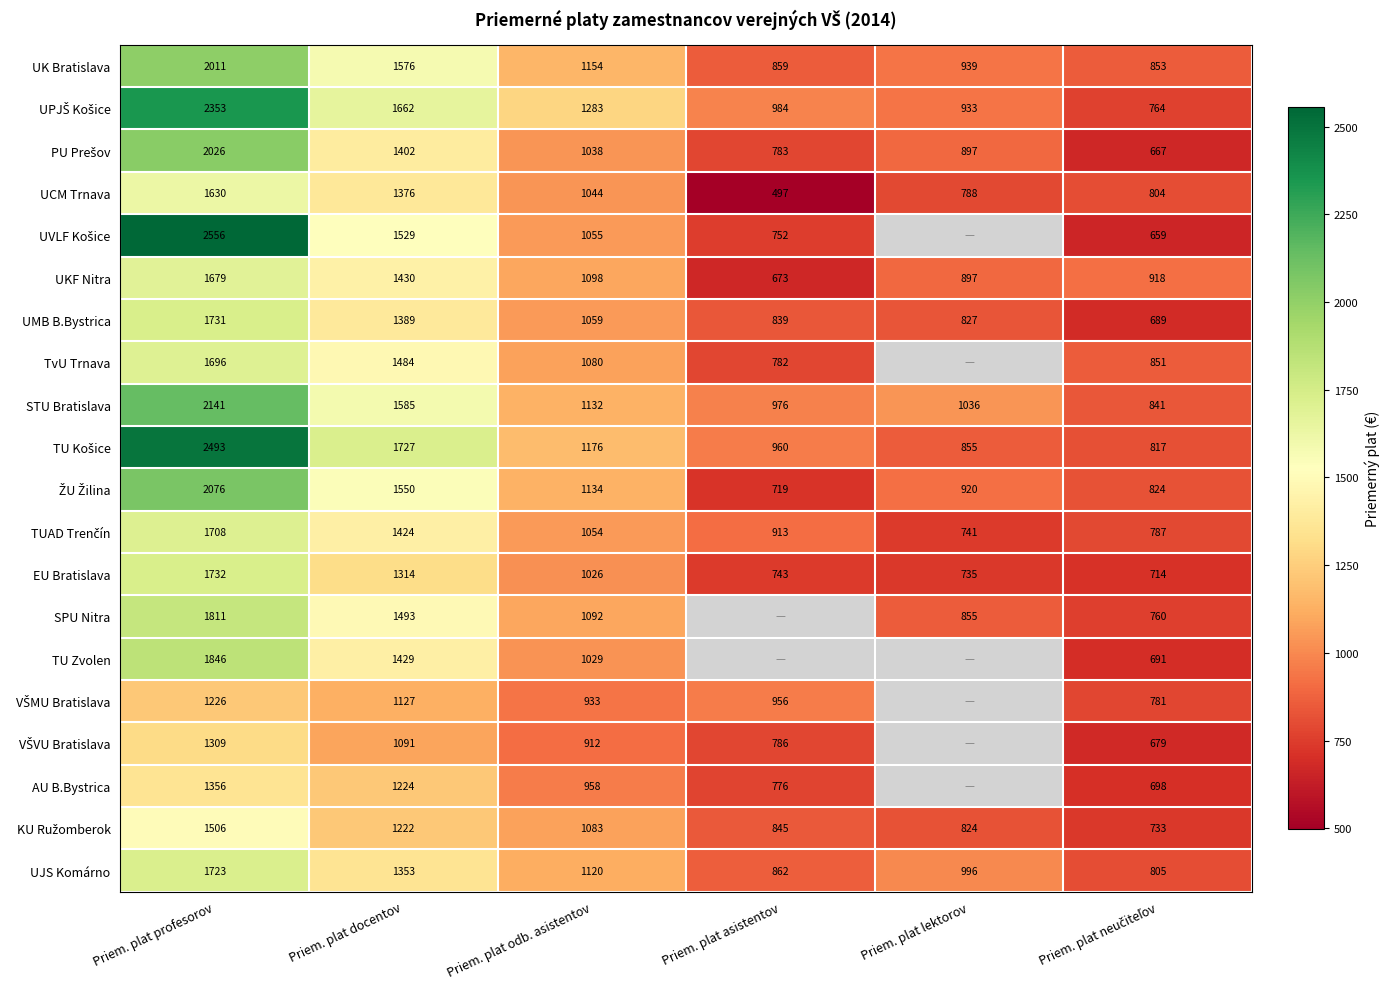

What is the total value across all series at Priem. plat profesorov?

36609.0